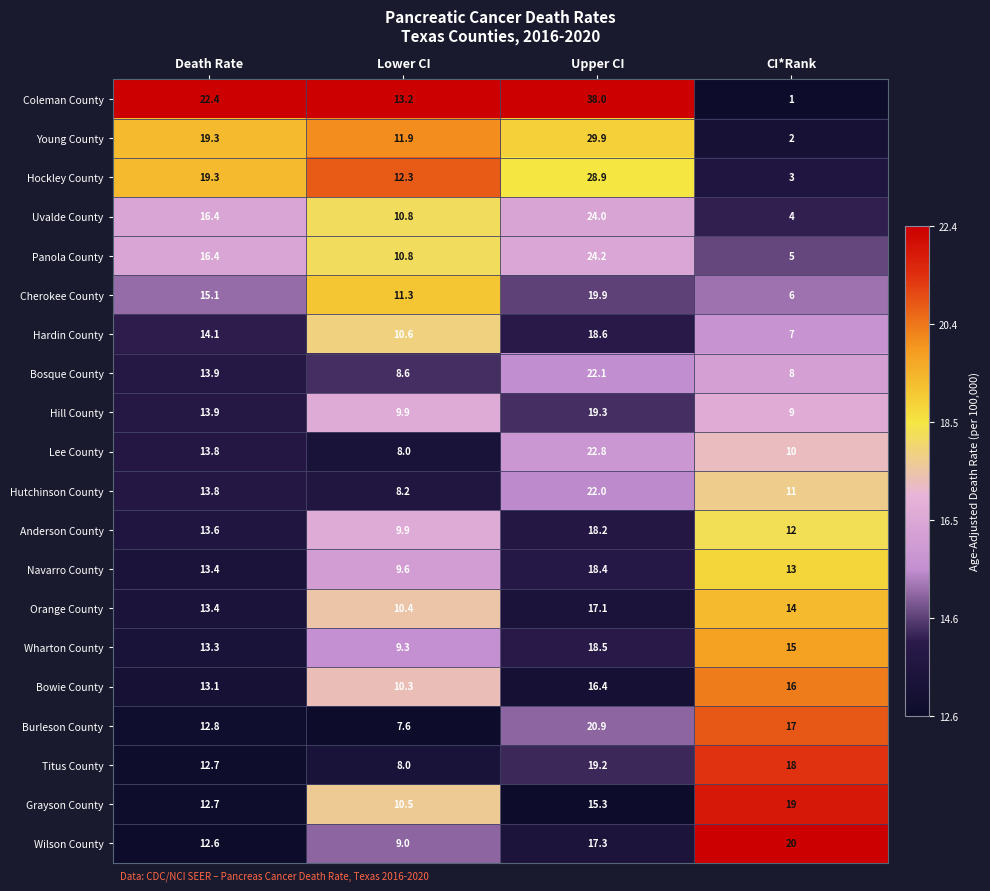

Which category has the lowest value across all series?

CI*Rank